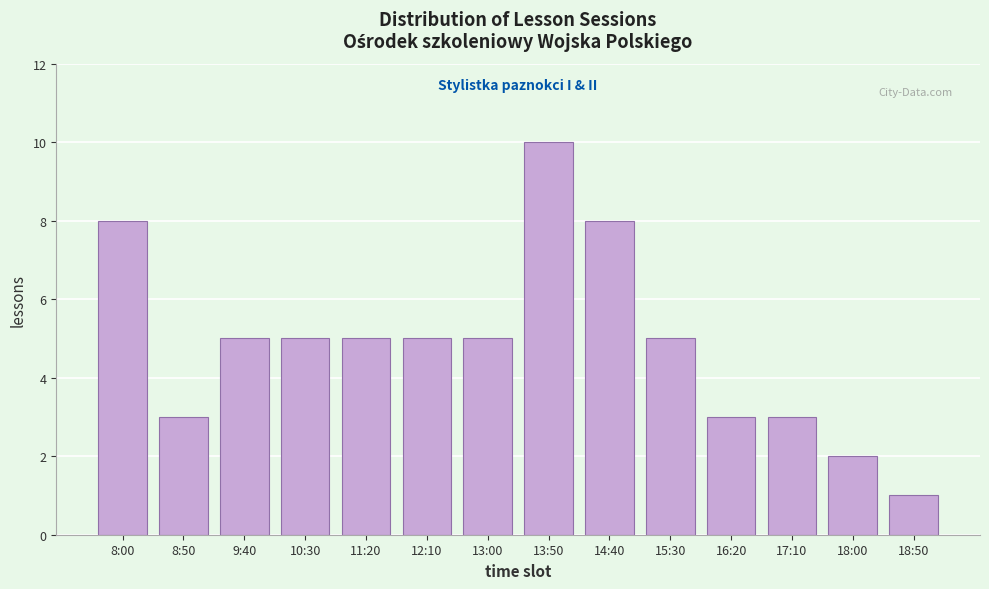

Reading left to right, what are all the values shown in this chart?

8:00=8	8:50=3	9:40=5	10:30=5	11:20=5	12:10=5	13:00=5	13:50=10	14:40=8	15:30=5	16:20=3	17:10=3	18:00=2	18:50=1